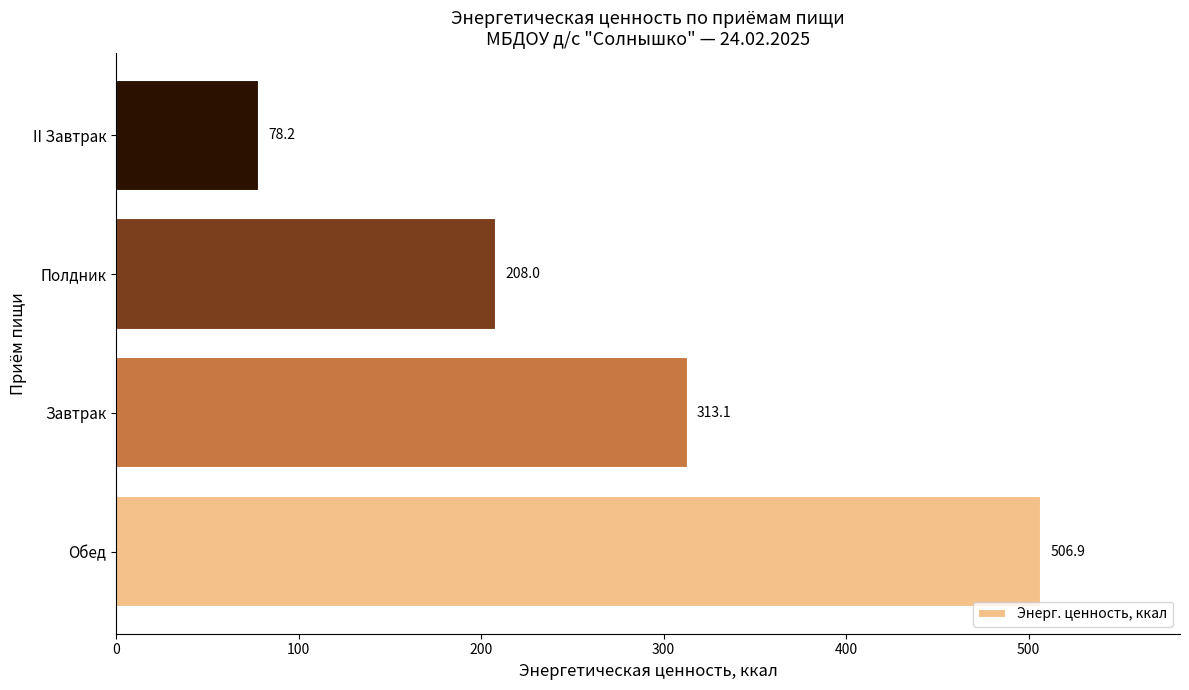

What is the average value?

276.6